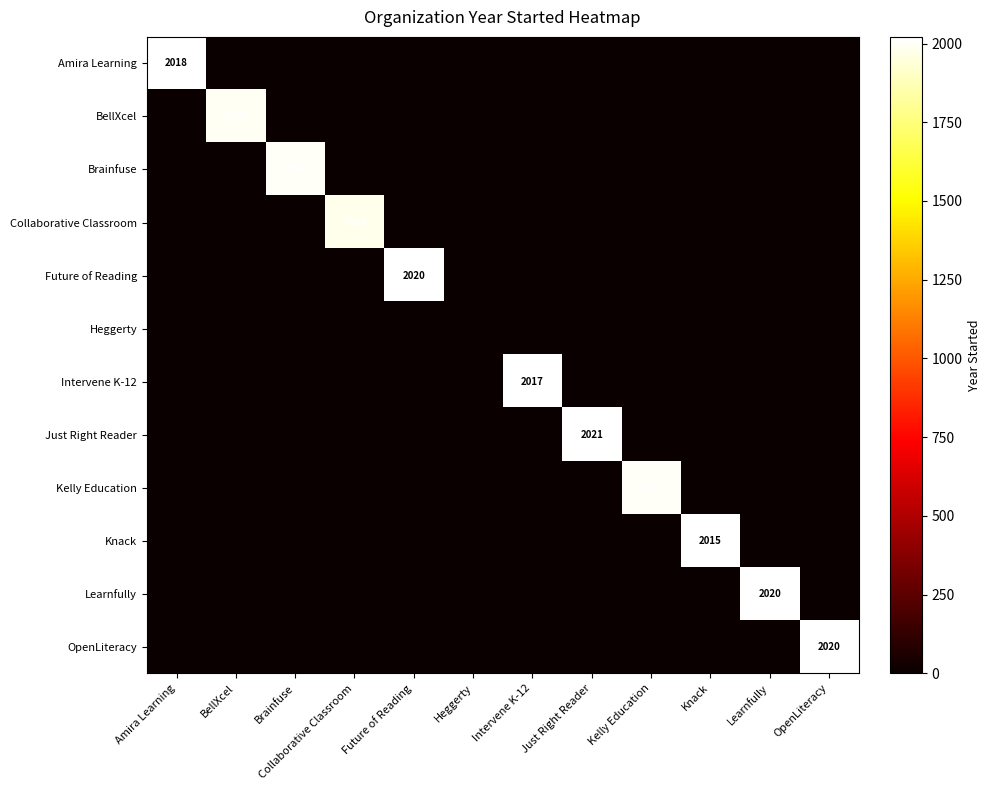

The value of BellXcel at Learnfully is -910. True or false?

False